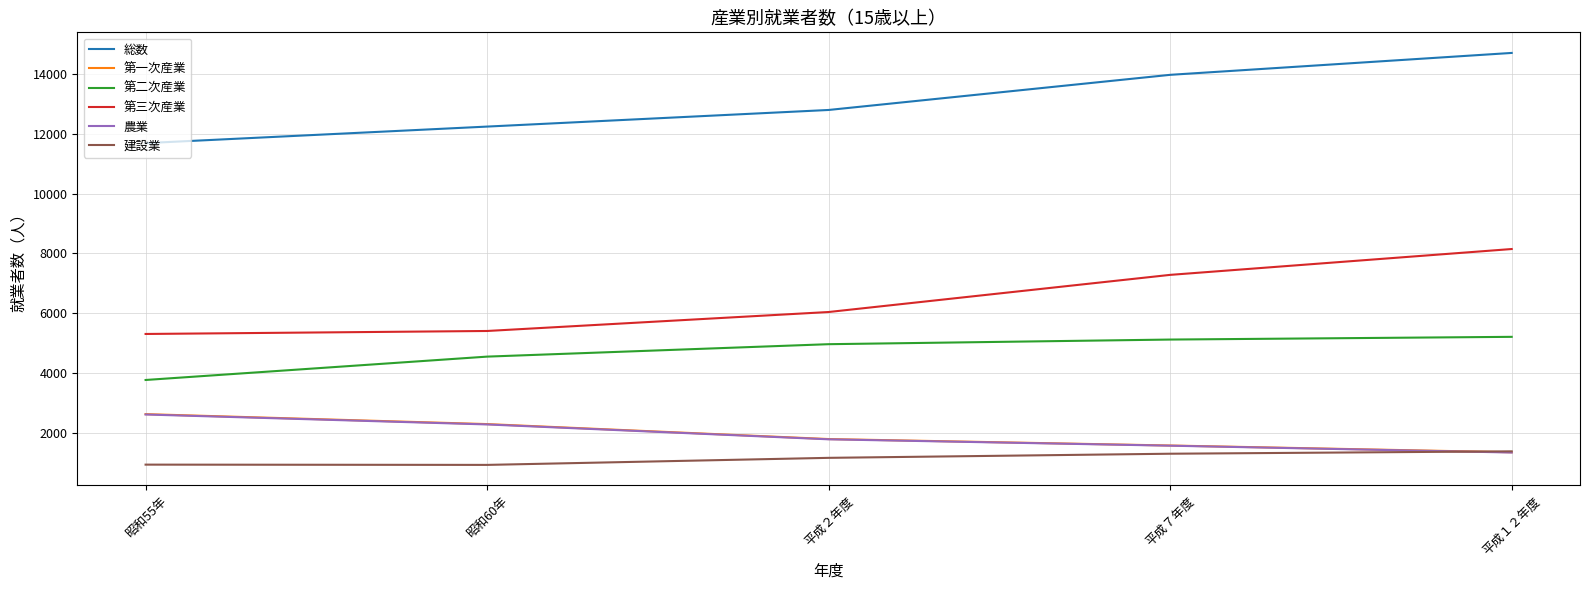

At which label is 第三次産業 closest to 6724?

平成７年度